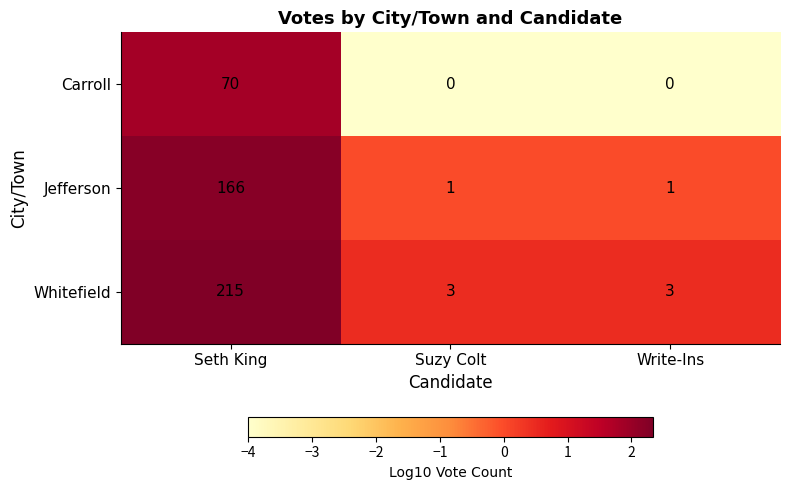

What is the total value across all series at Write-Ins?

4